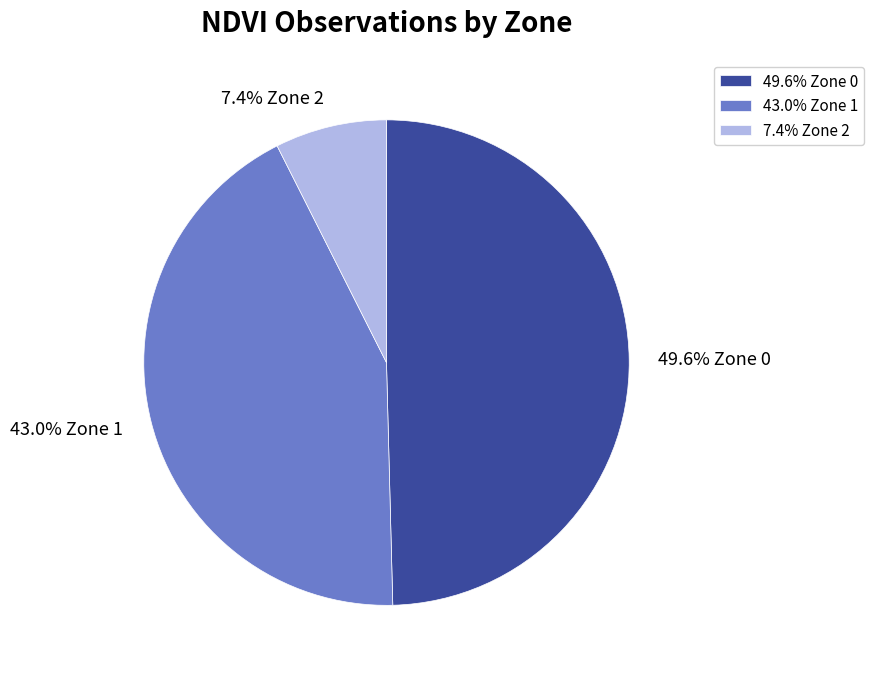

What percentage is NOT represented by 49.6% Zone 0?

50.4%